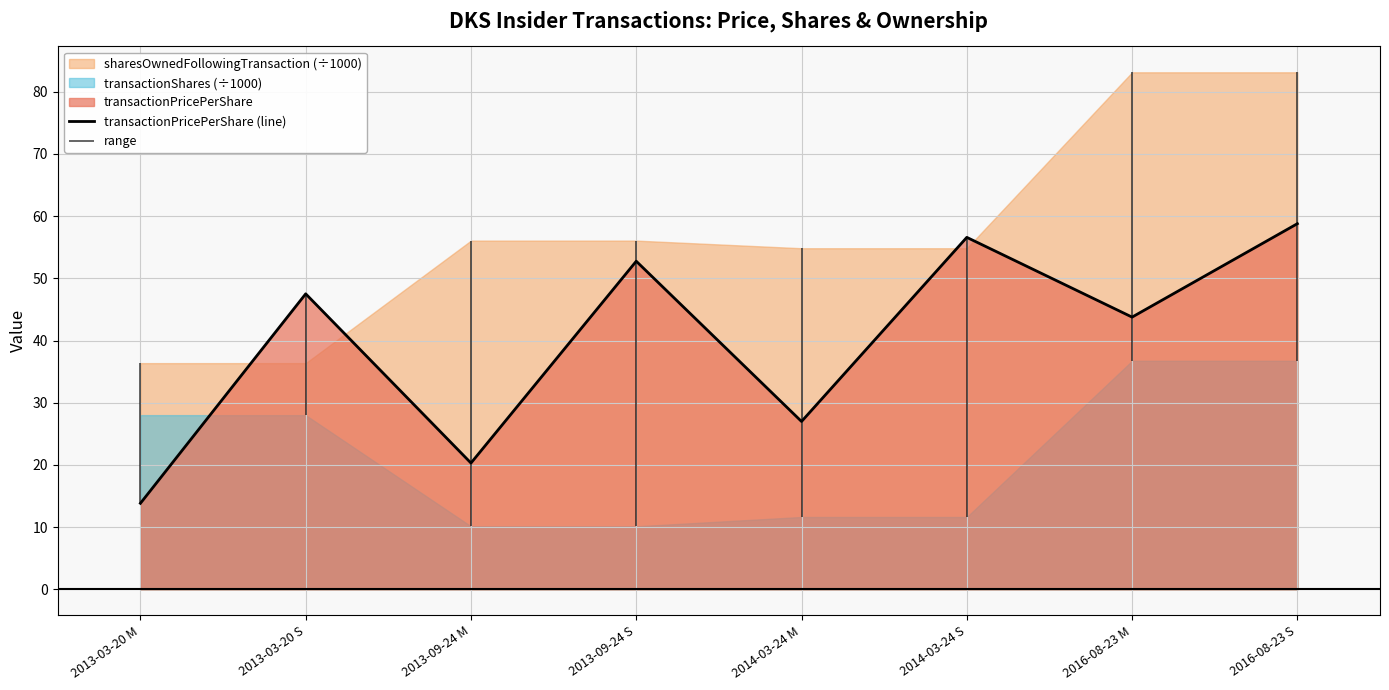

What is the label of the 1st point from the right?

2016-08-23 S